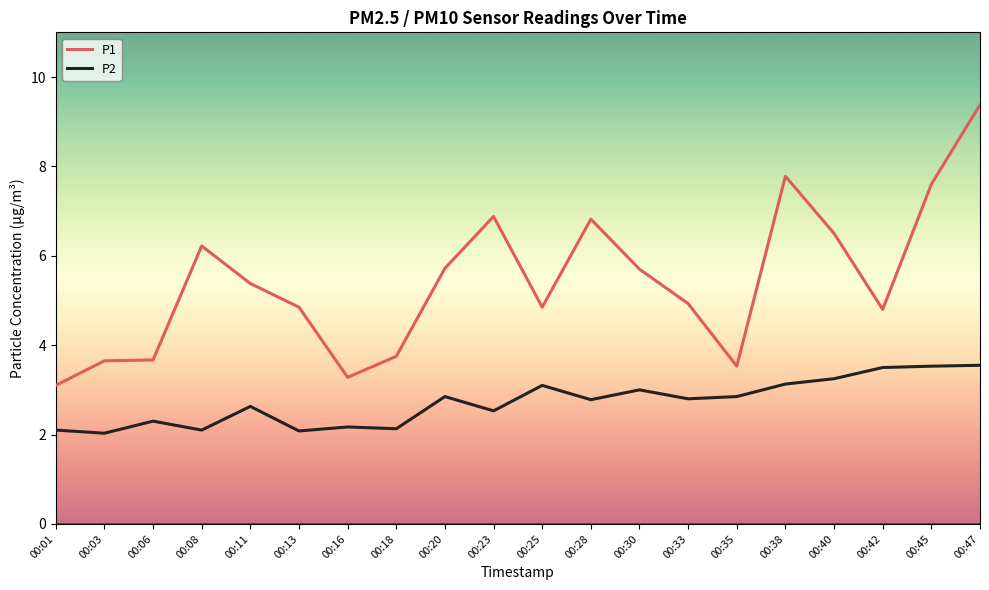

Where is the first local maximum for P2?

00:06